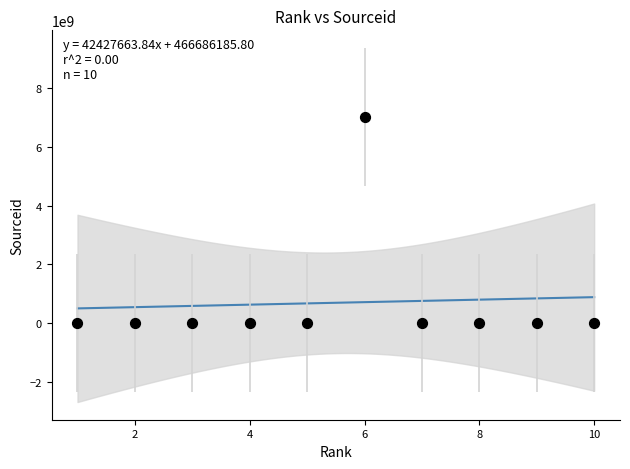

What is the average X value?

6